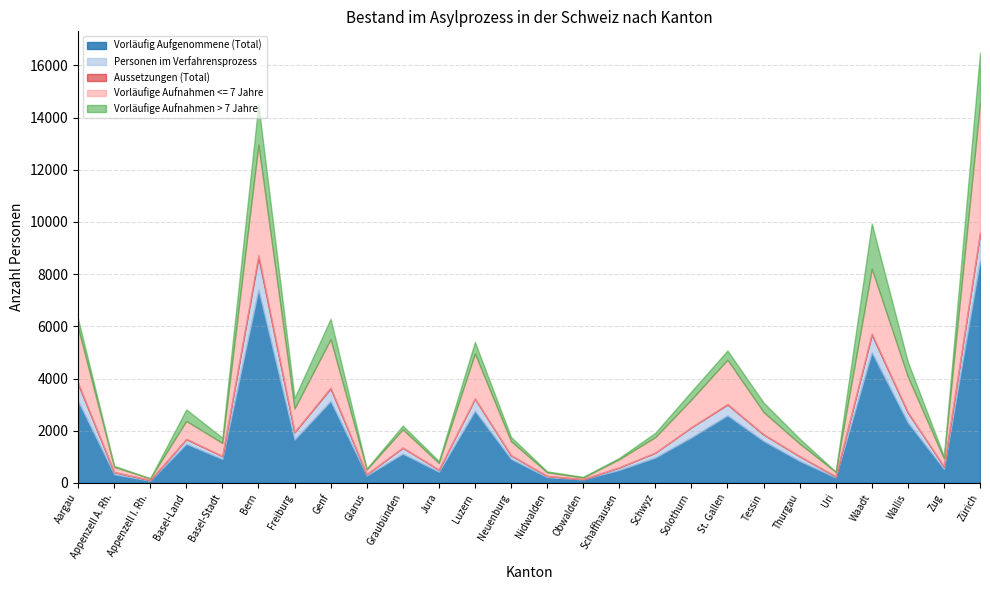

What is the spread (max minus min) of values at Genf?

3107